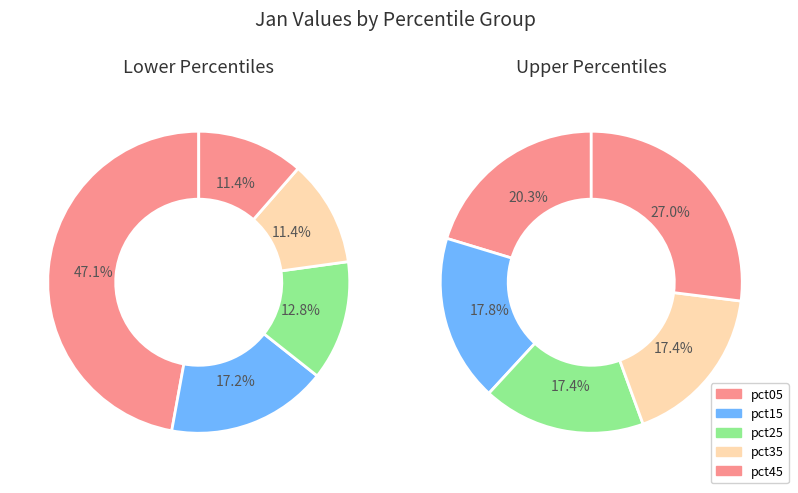

Does pct15 account for over 50% of the chart?

No